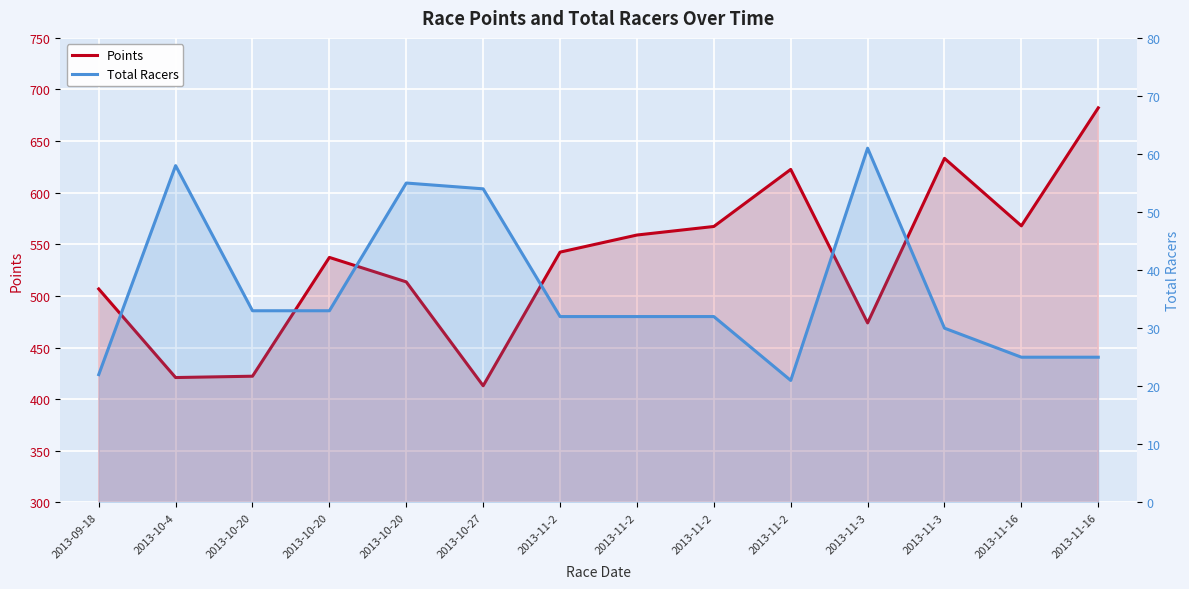

True or false: Total Racers and Points intersect in this chart.

False